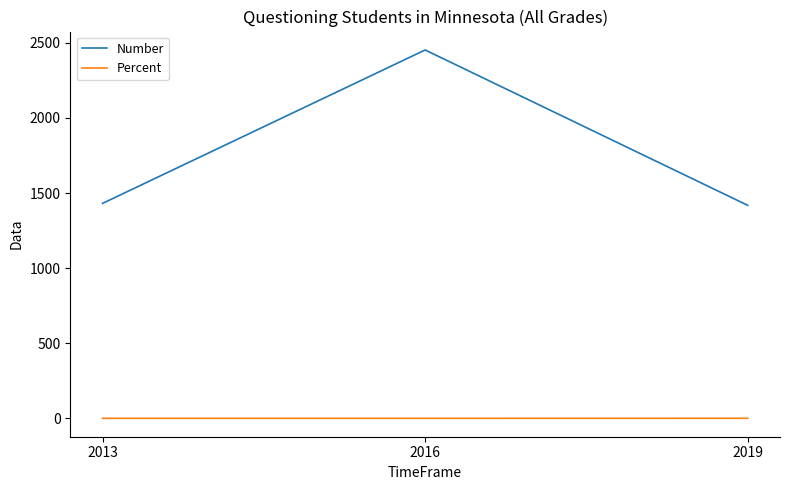

What value does the Percent series have at 2013?

0.8